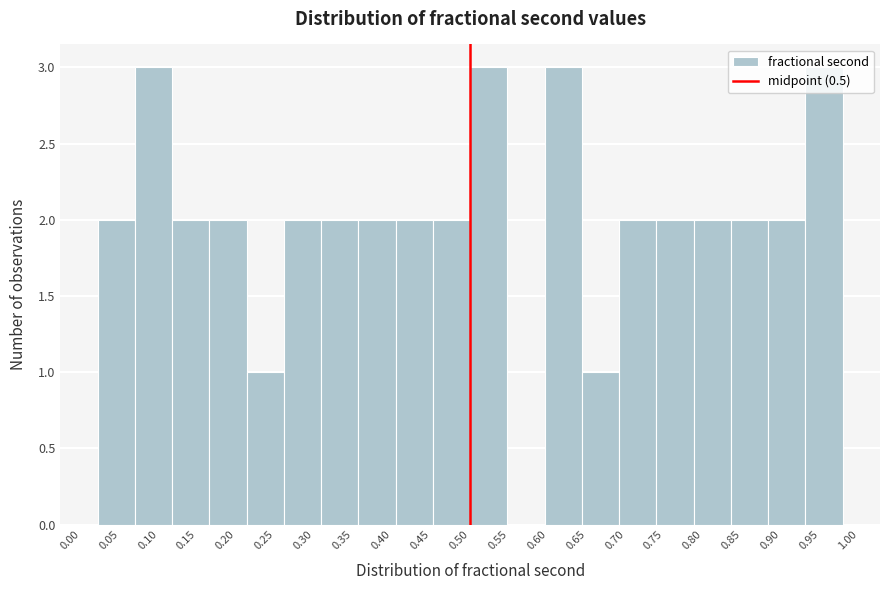

How tall is the bar that spans 0.405 to 0.450 on the x-axis? Neither the bar edges nor the heights are printed on the chart, so give them approximately, as read against the axes.

2